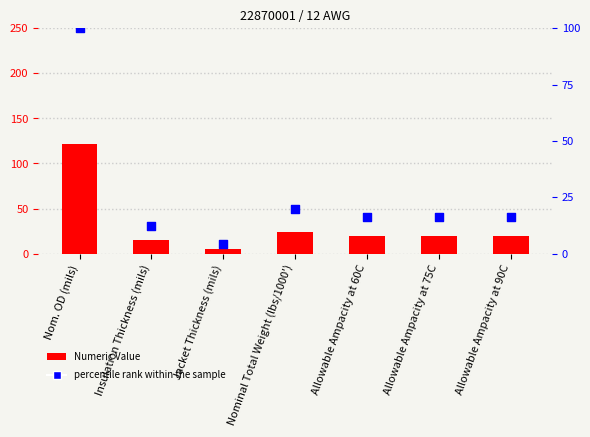

At how many categories does at least one series exceed 10?

6